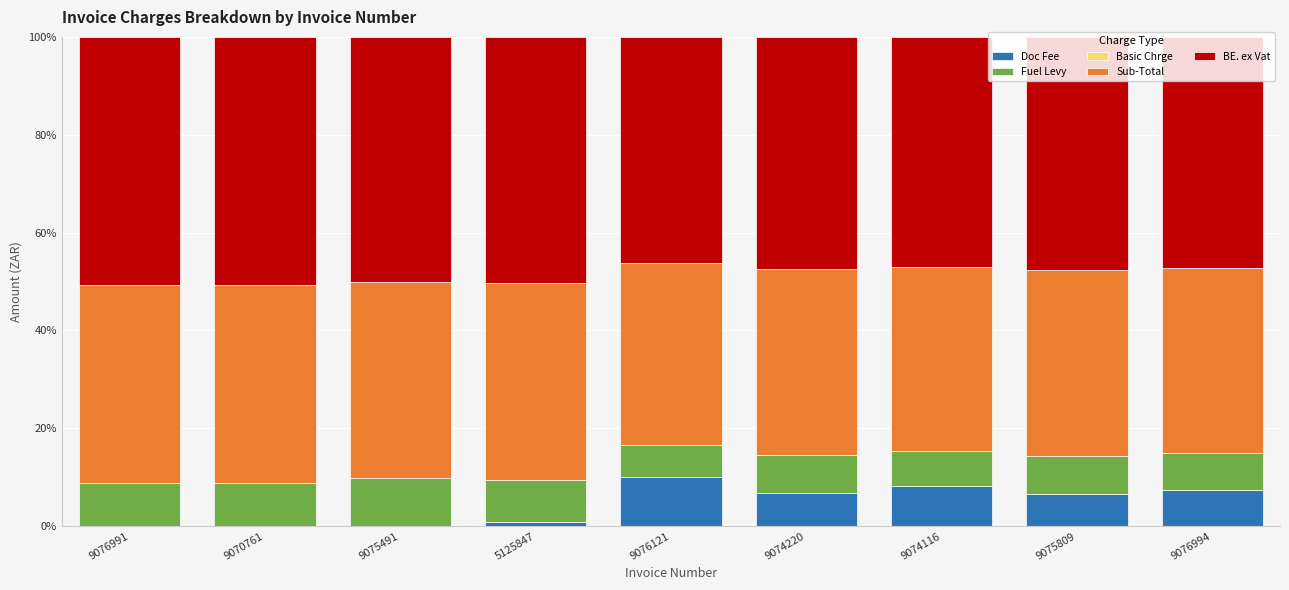

How many values in the Doc Fee series exceed 6?

5